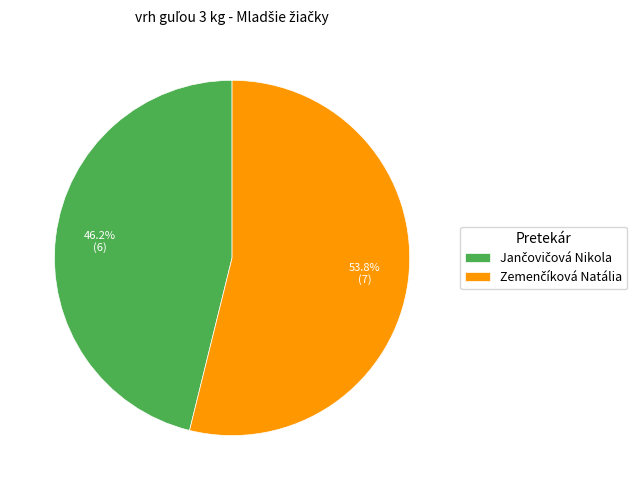

Does any single category account for the majority?

Yes